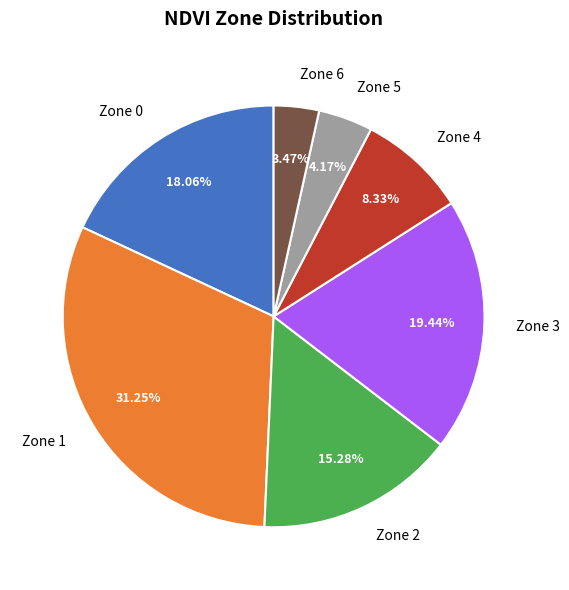

To the nearest percent, what is the average slice percentage?

14%